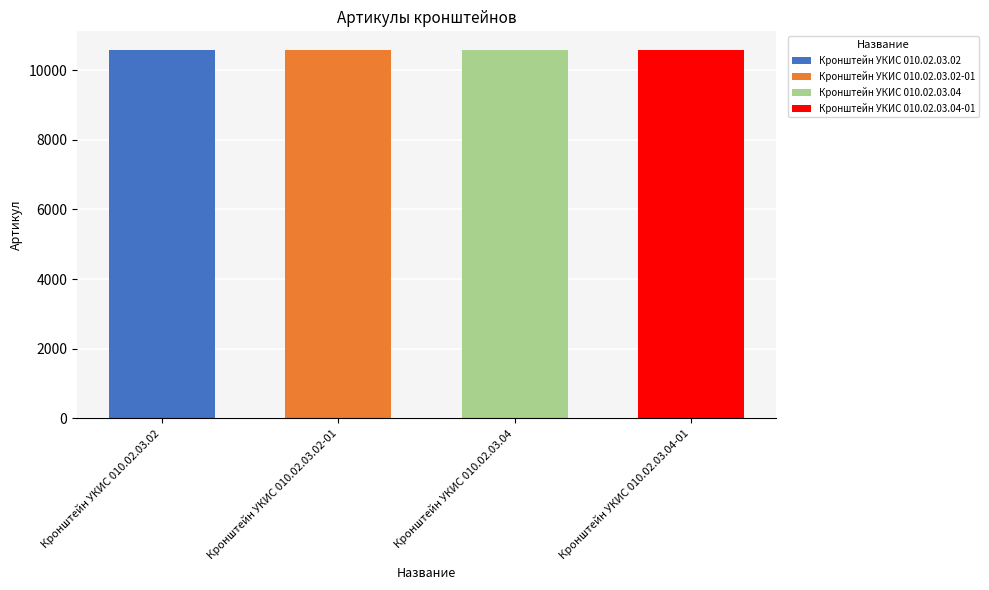

Which label corresponds to the largest value in the chart?

Кронштейн УКИС 010.02.03.04-01